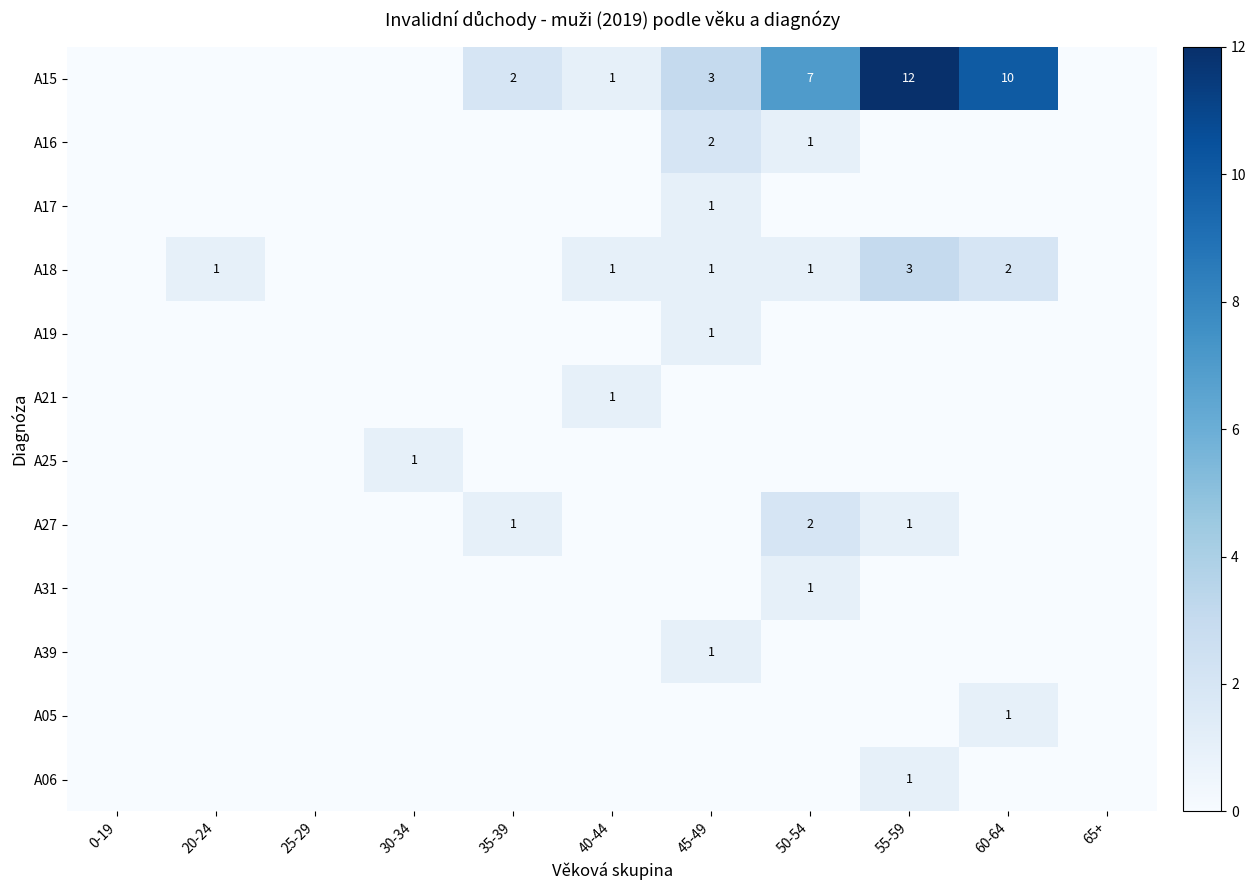

How many data points in A18 are less than 1?

5